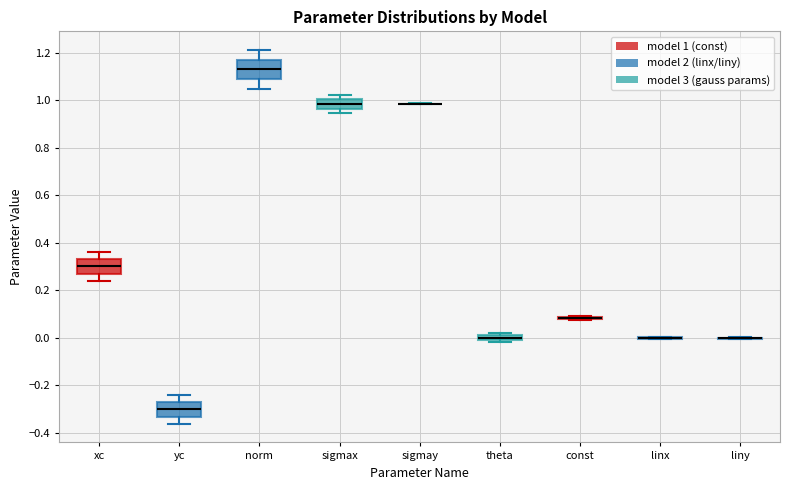

Which box is the tallest, from its lower edge to its upper edge?

norm